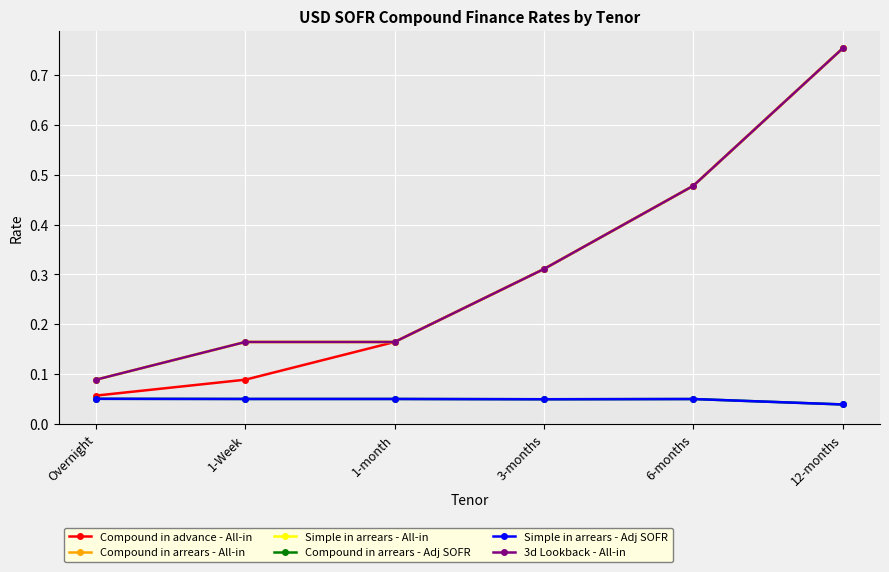

What is the label of the 6th point from the right?

Overnight